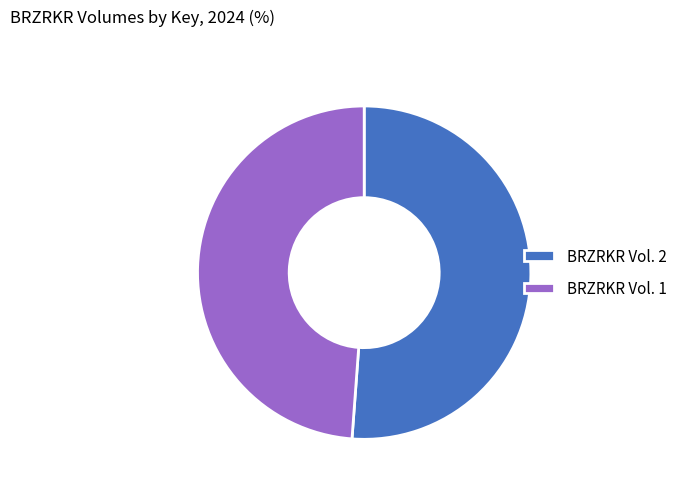

Do BRZRKR Vol. 1 and BRZRKR Vol. 2 together represent more than half of the pie?

Yes